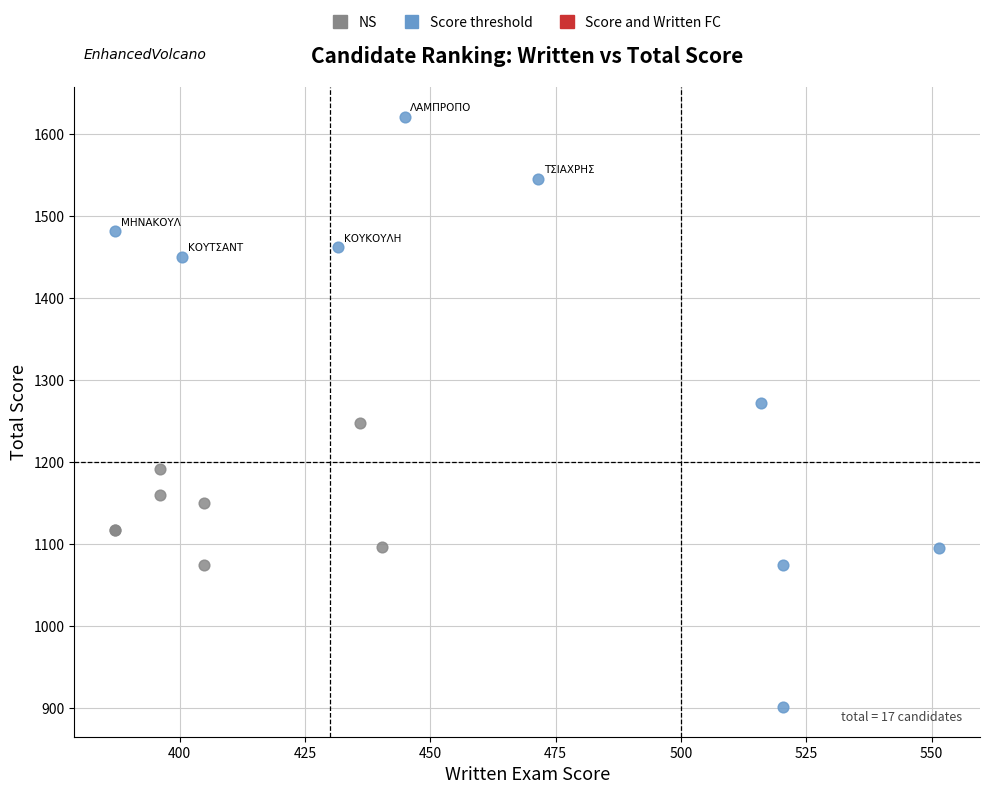

Which series contains the lowest Y value?

Score threshold